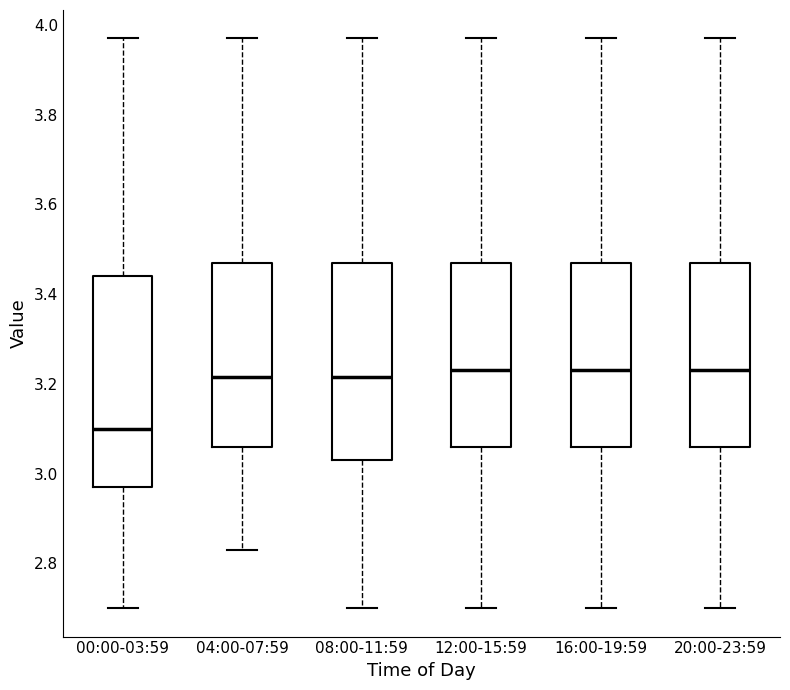

Comparing the boxes themselves (not the whiskers), which one is the tallest?

00:00-03:59